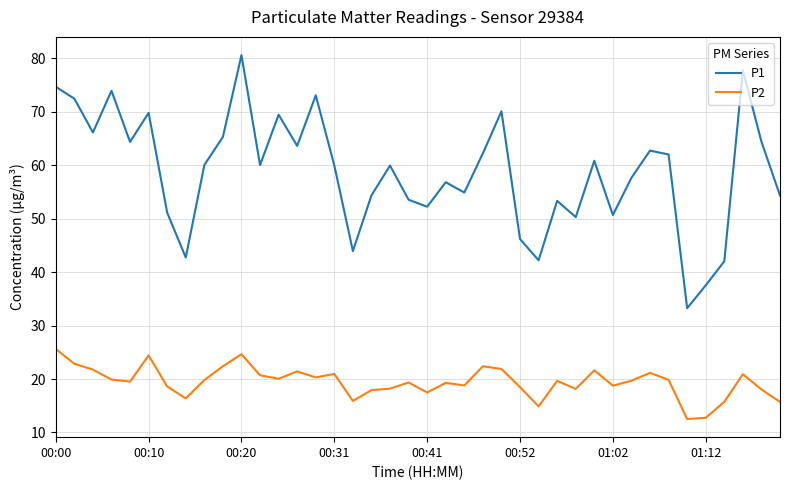

What is the difference between the maximum and minimum values in the P1 series?

47.4